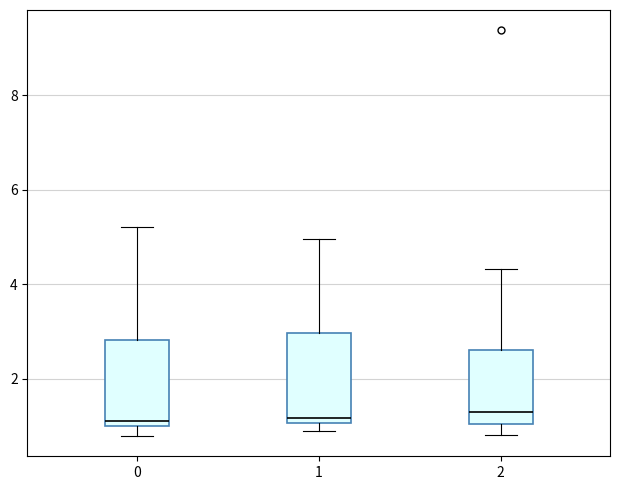

Reading left to right, read every box against the y-axis: the position of its median line, the range the box covers, and the ends of its whiskers. The values are not printed on the chart, so give them approximately, as read against the axis.

0: median 1.2, box 1.0 to 2.8, whiskers 0.8 to 5.2
1: median 1.2, box 1.0 to 3.0, whiskers 0.8 to 5.0
2: median 1.2, box 1.0 to 2.6, whiskers 0.8 to 4.4